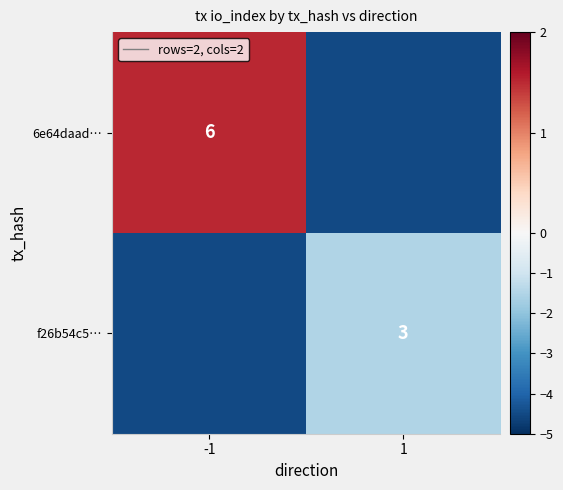

Is it true that 6e64daad… equals 8.9 at -1?

False